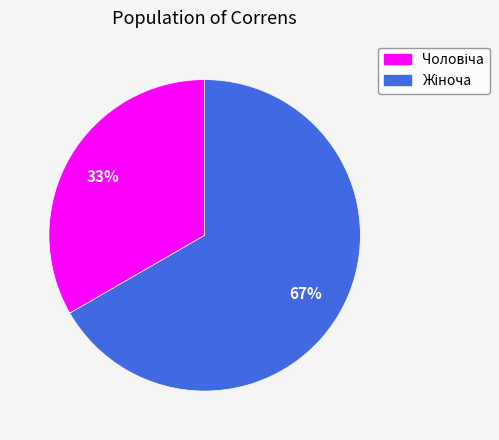

Does any single category account for the majority?

Yes